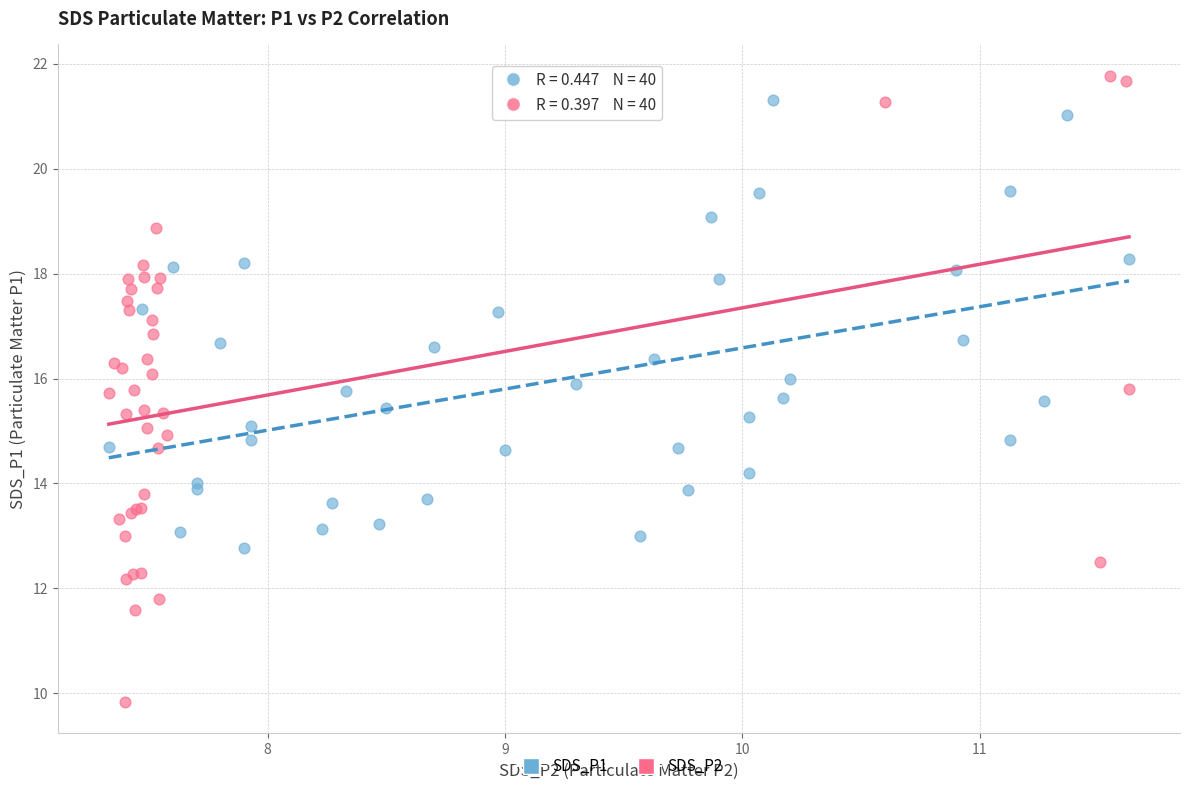

What are all the series names shown in the legend?

SDS_P1, SDS_P2